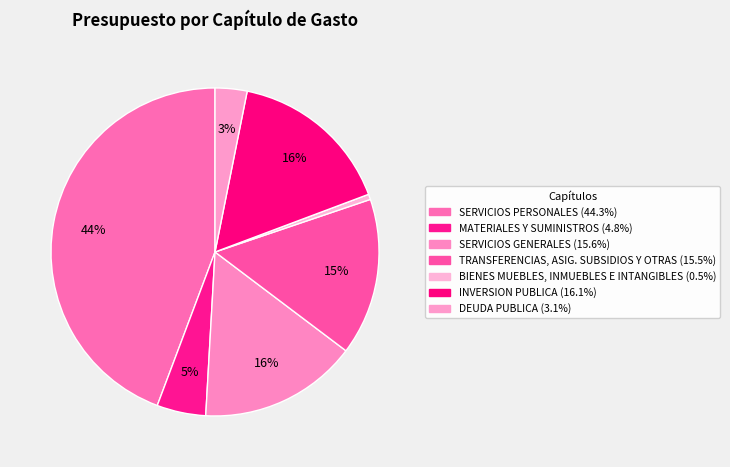

The DEUDA PUBLICA slice represents 11% of the pie. True or false?

False